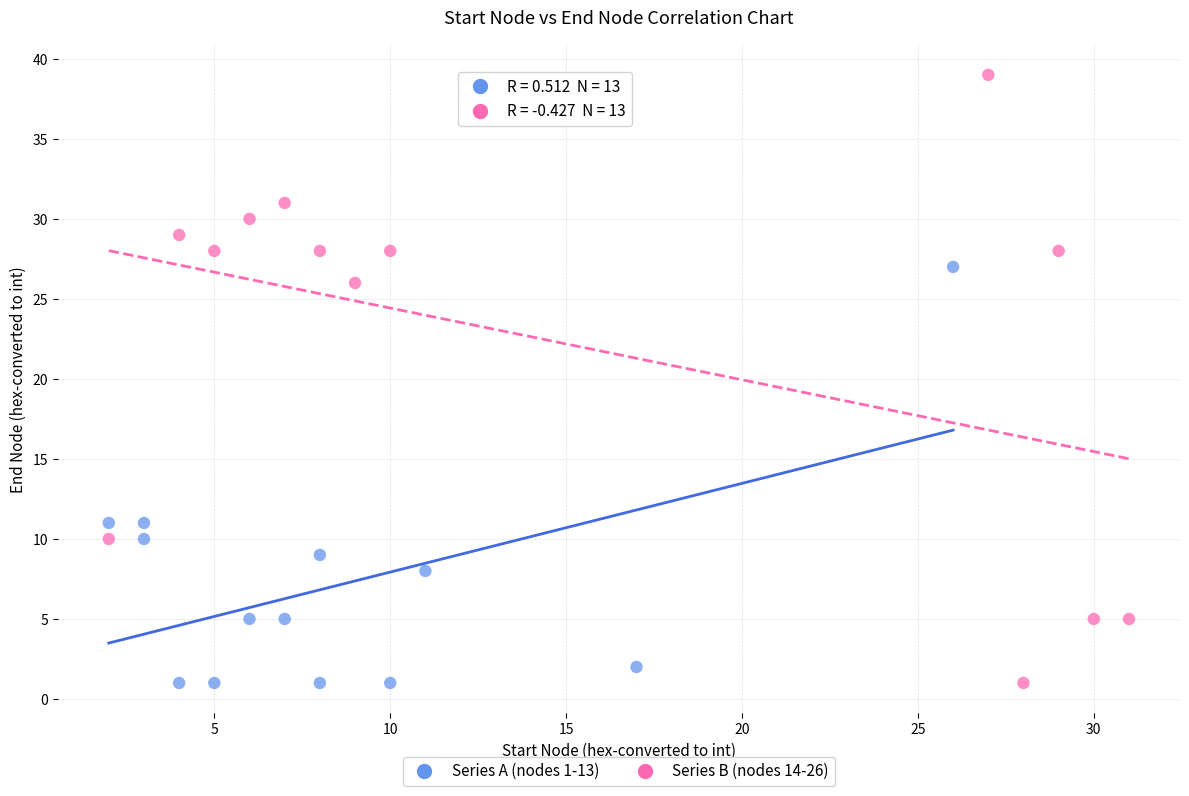

Which series has the largest Y range (max minus min)?

Series B (nodes 14-26)